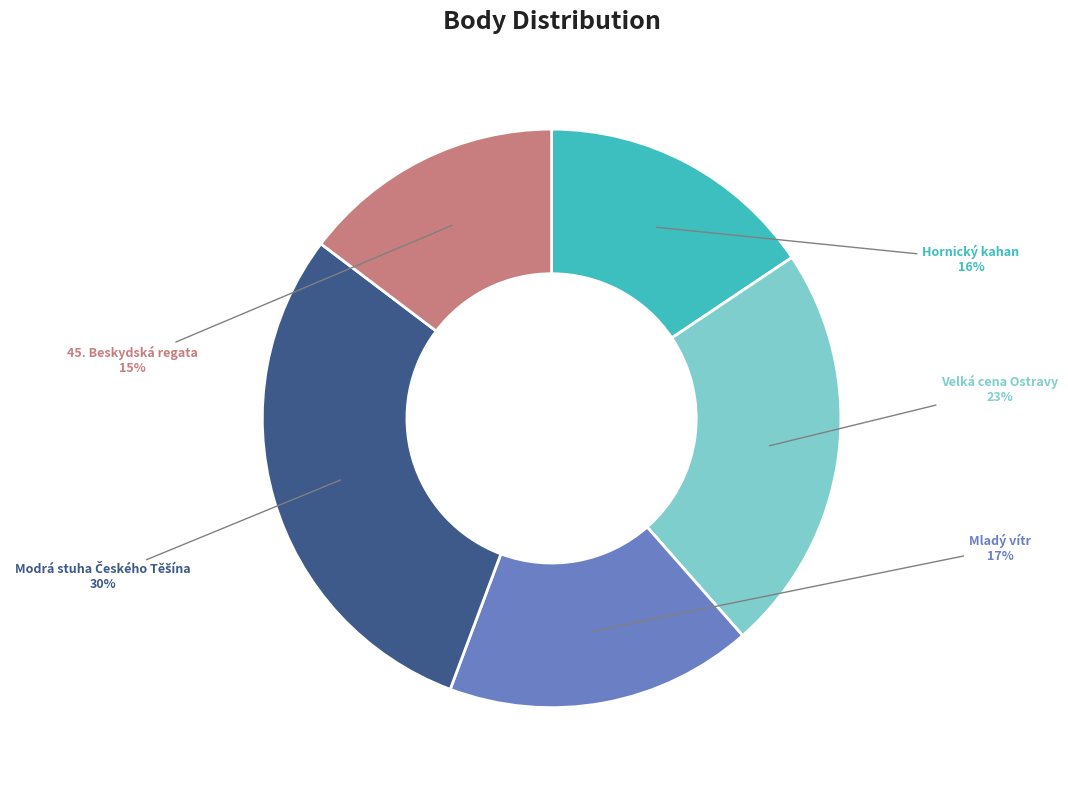

To the nearest percent, what is the average slice percentage?

20%